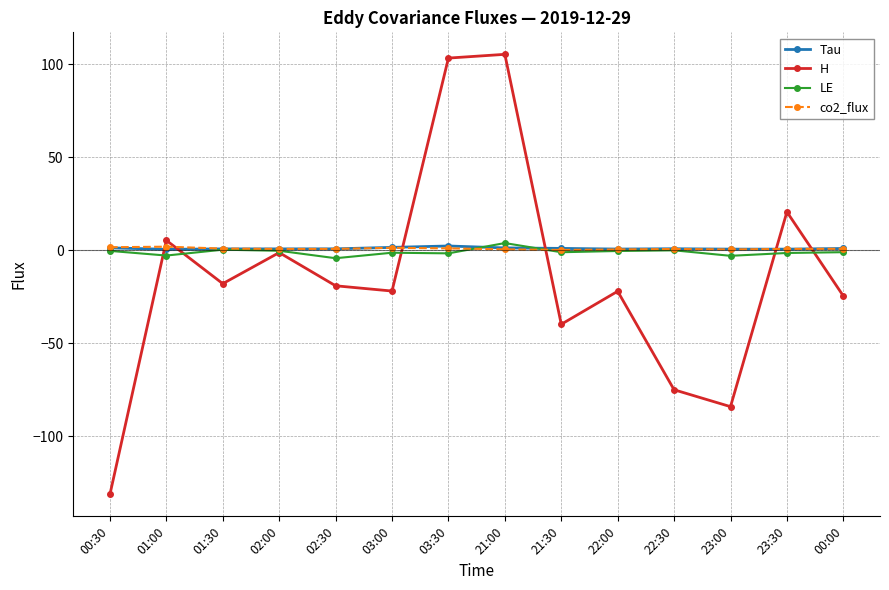

Does the chart have visible grid lines?

Yes